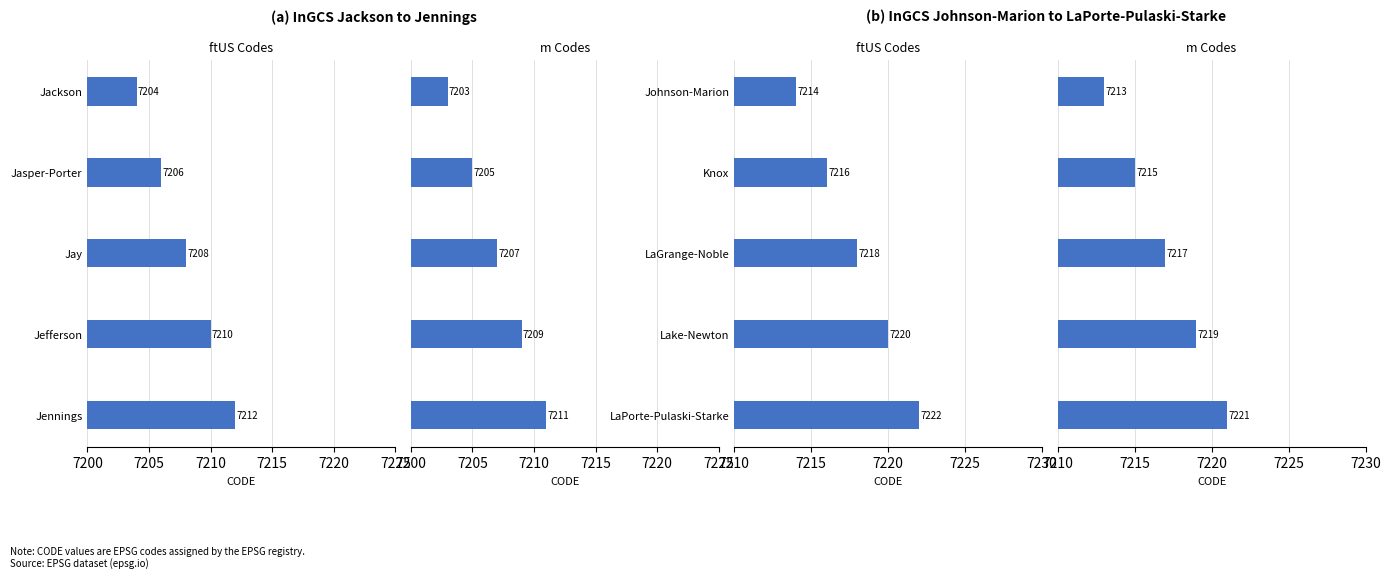

At how many categories does at least one series exceed 7215?

4